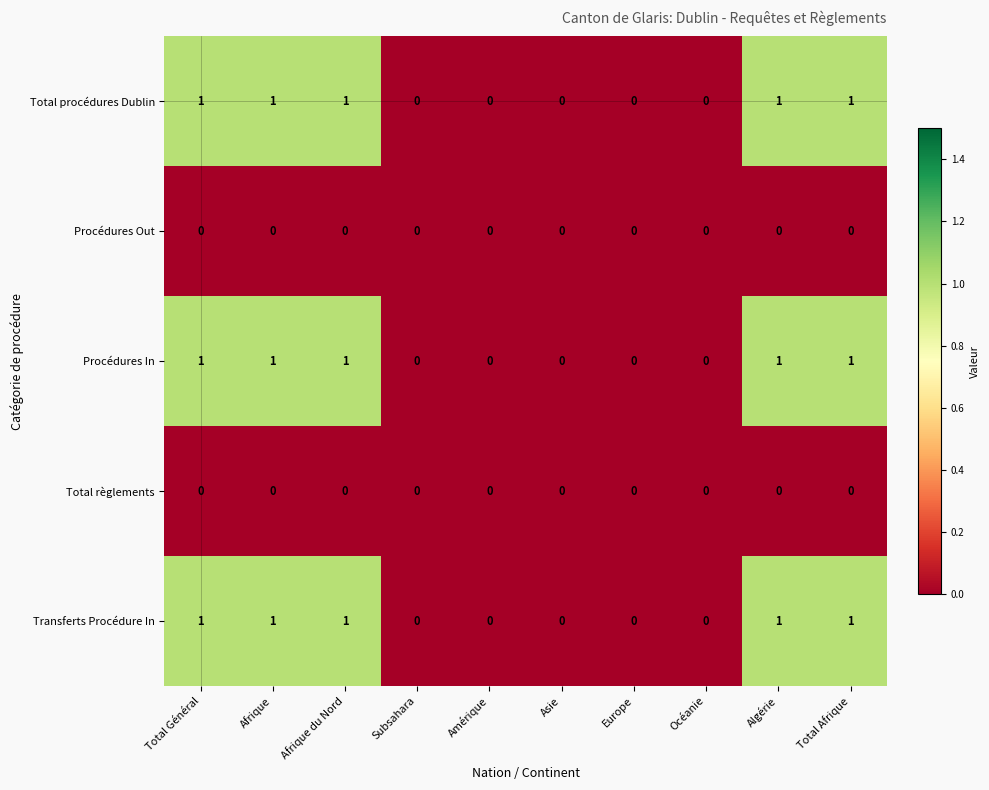

Count the Total procédures Dublin values in the range 0 to 1.

10